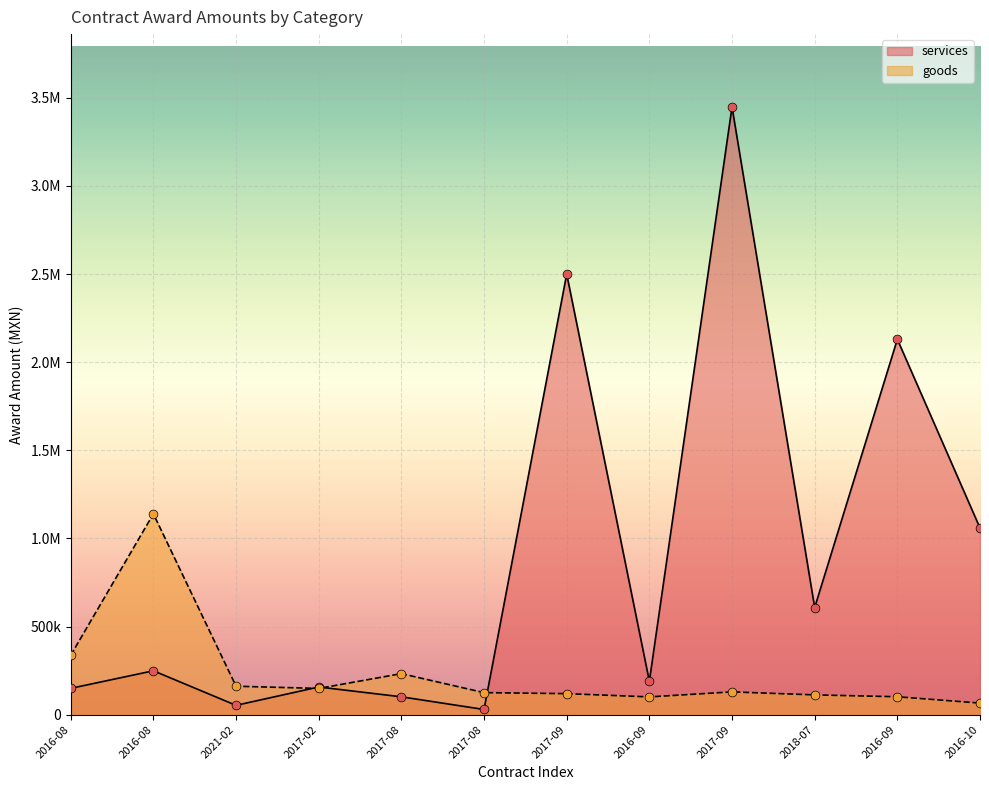

Which series has the largest total across all categories?

services